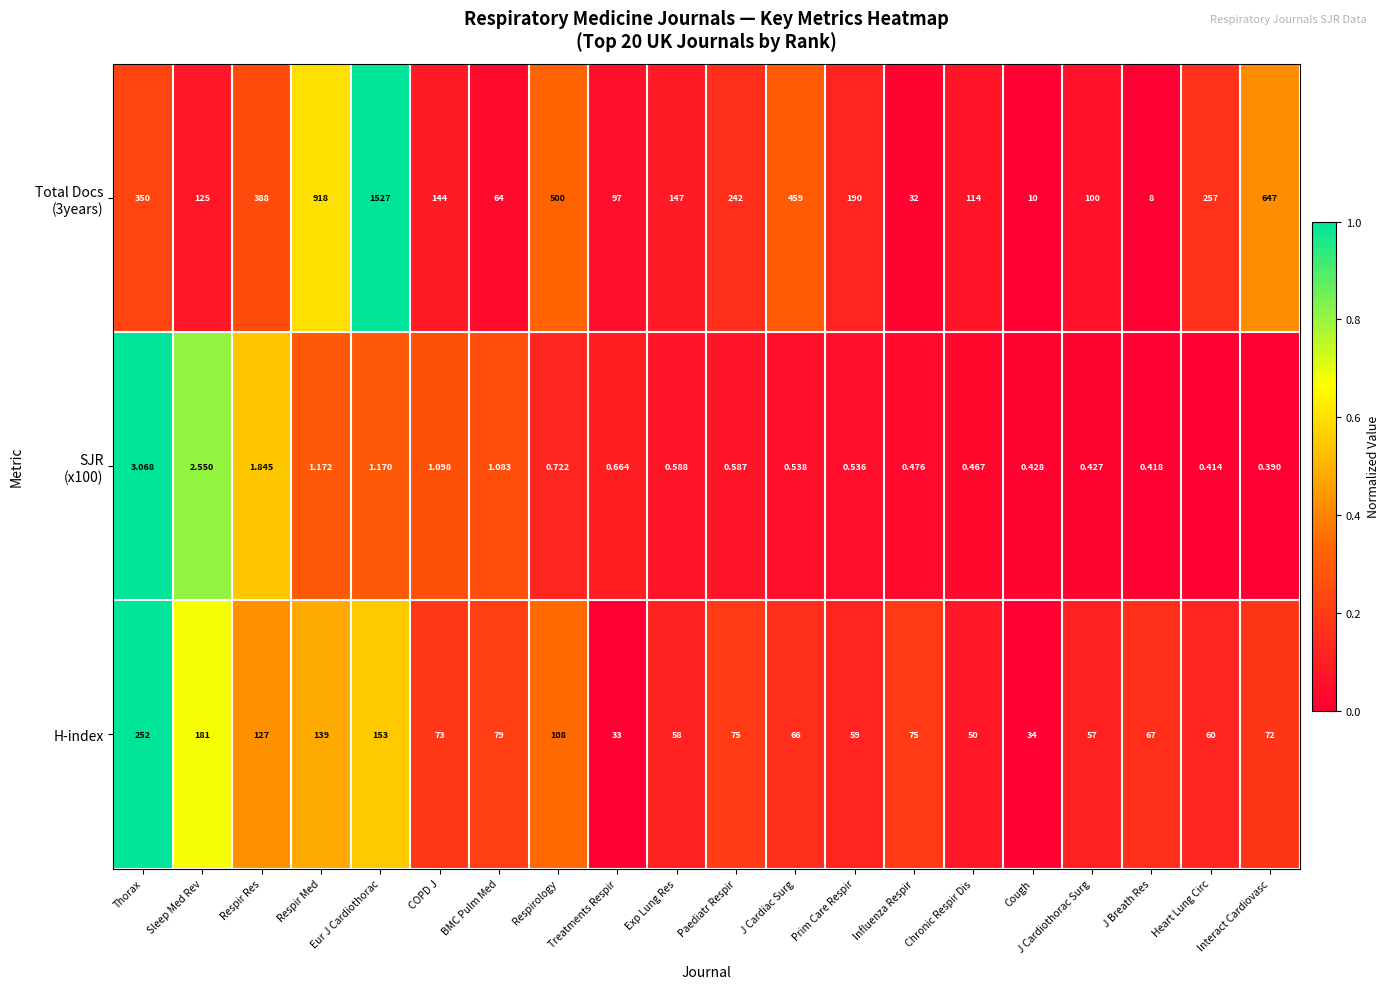

Which category has the highest value across all series?

Eur J Cardiothorac